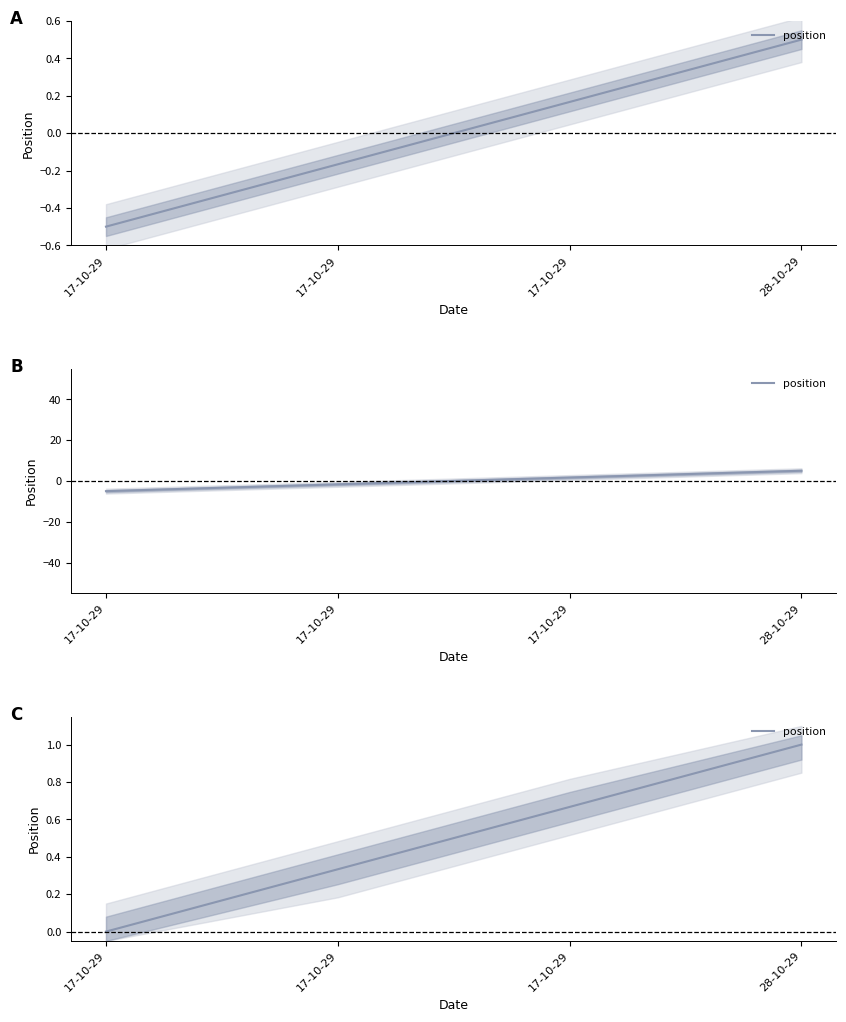

What is the approximate value at 28-10-29?

1.0